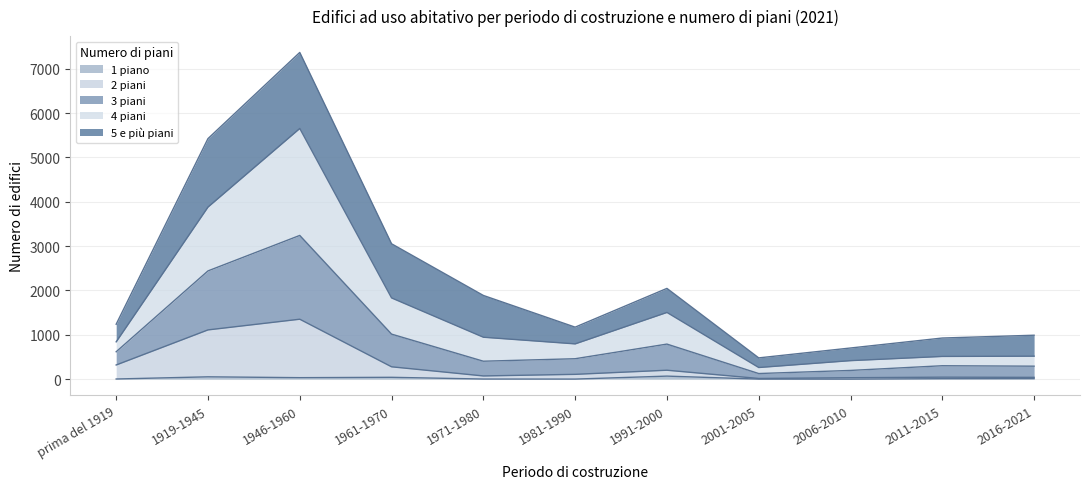

True or false: 3 piani and 1 piano intersect in this chart.

False